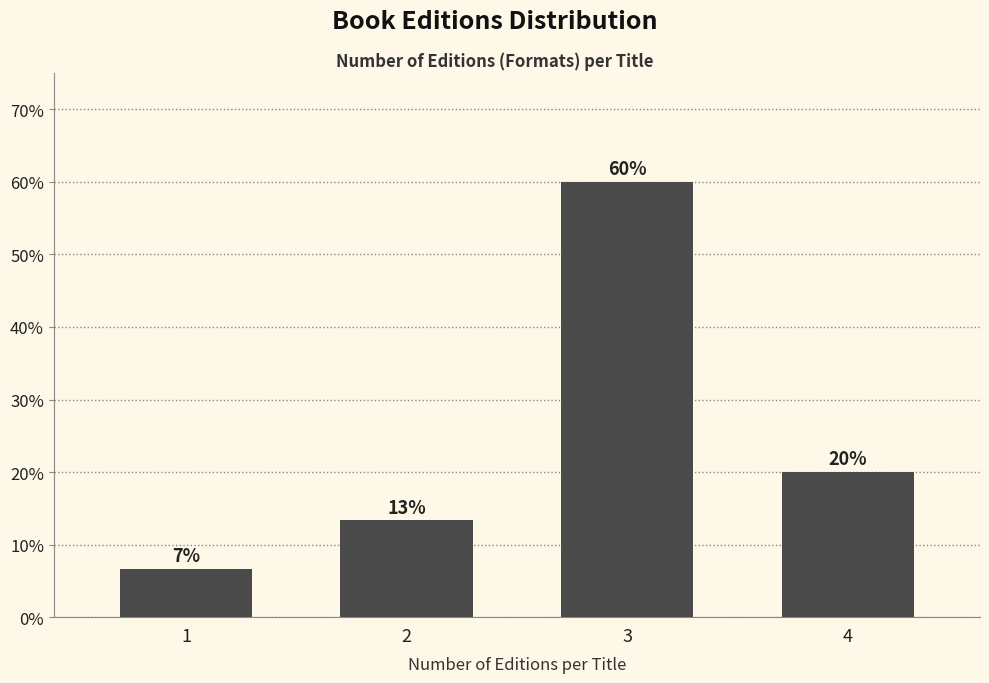

Between 4 and 2, which is larger?

4